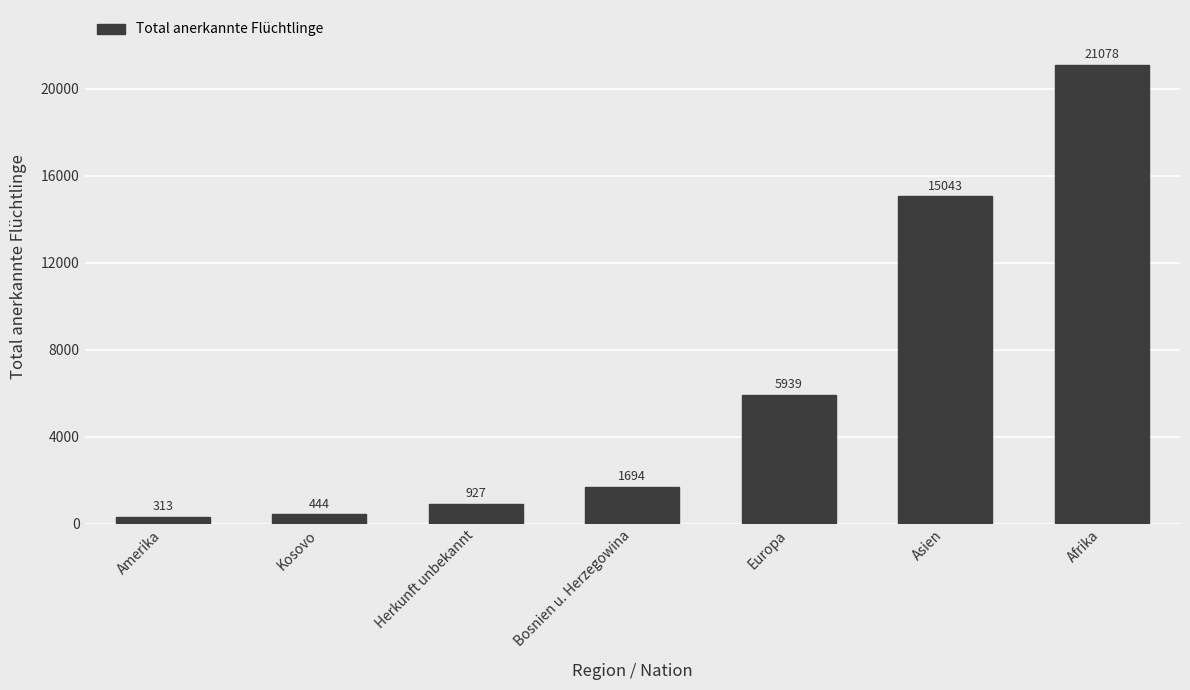

List the labels in order of value, largest first.

Afrika, Asien, Europa, Bosnien u. Herzegowina, Herkunft unbekannt, Kosovo, Amerika